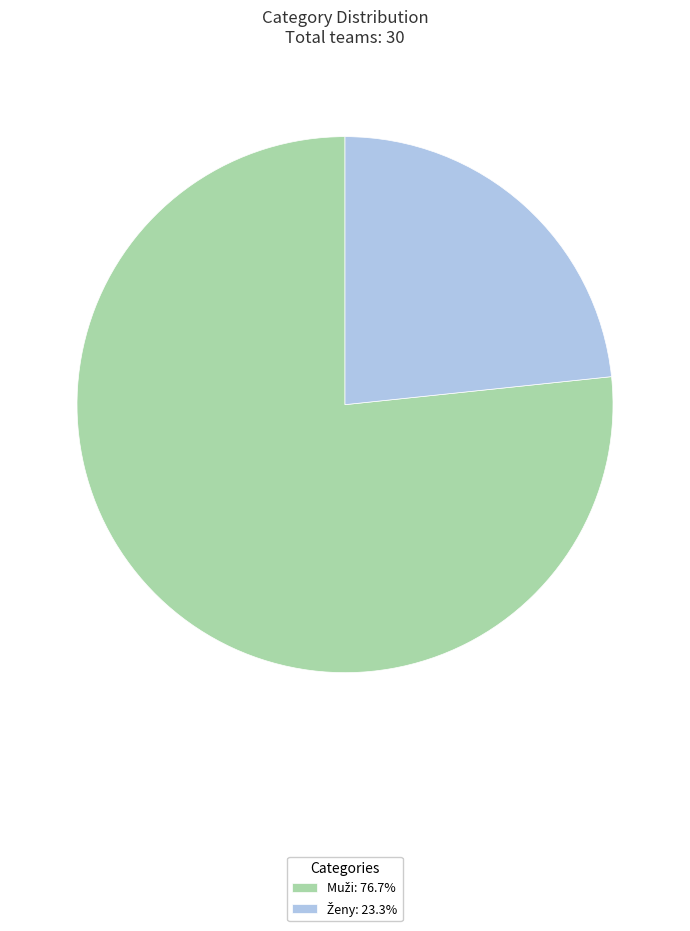

Does any single category account for the majority?

Yes